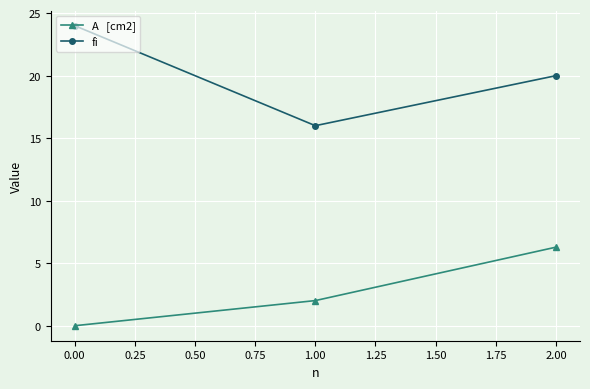

What is the spread (max minus min) of values at 0.00?

24.0